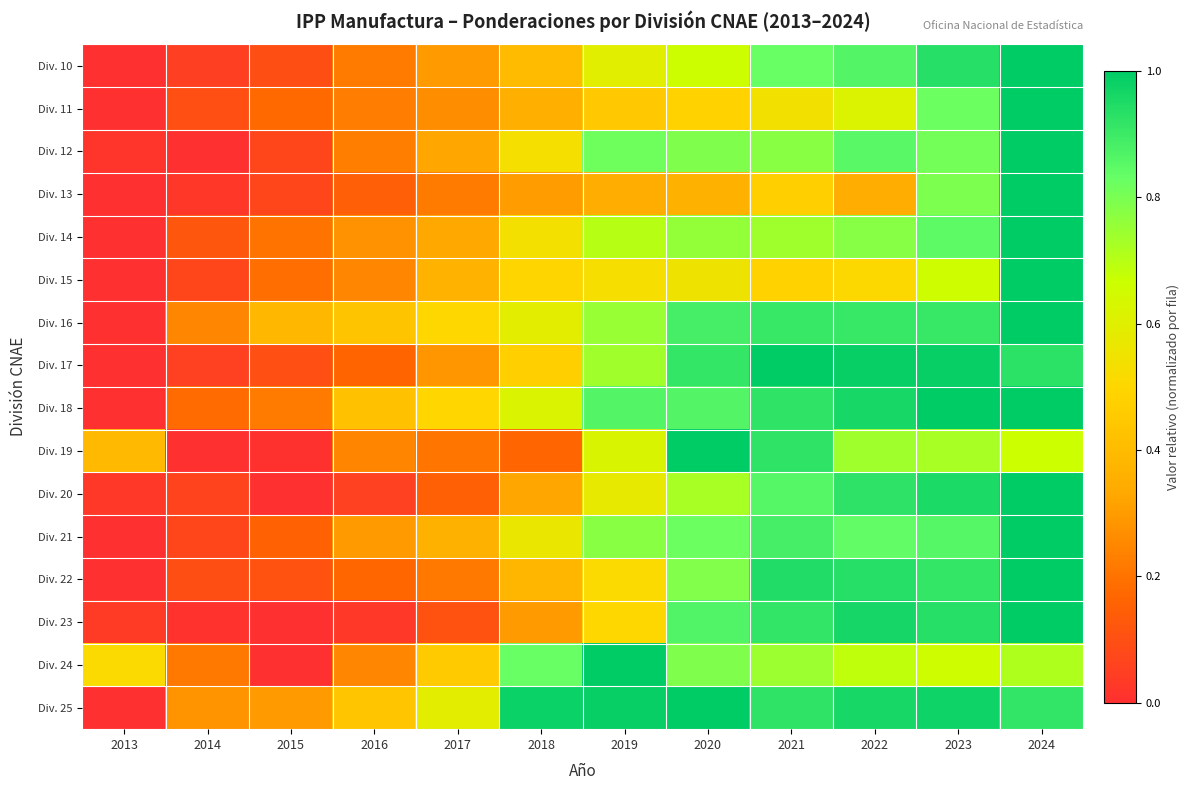

Between 2015 and 2018, which series saw the biggest shift?

Div. 24